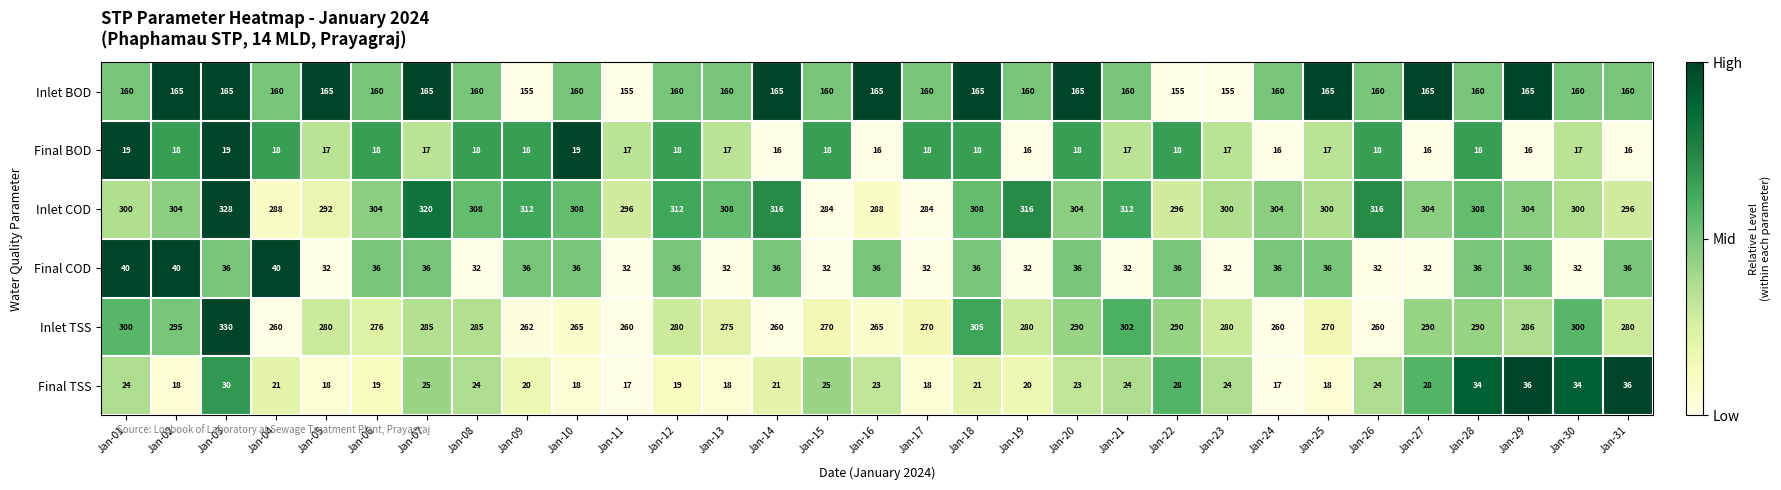

Which series has the largest range (max minus min)?

Inlet TSS